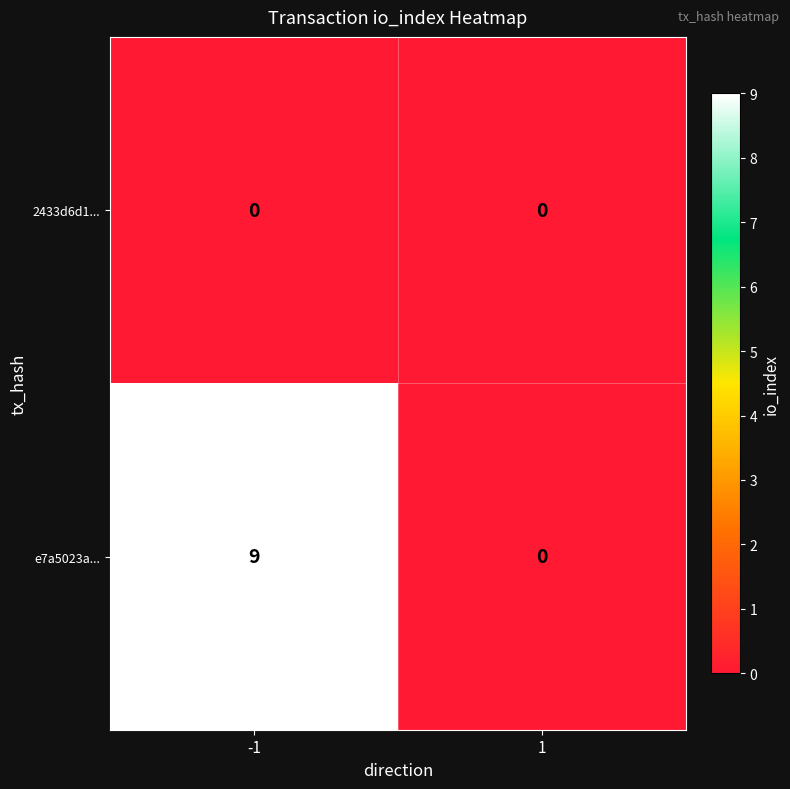

What is the difference between the highest and lowest values at -1?

9